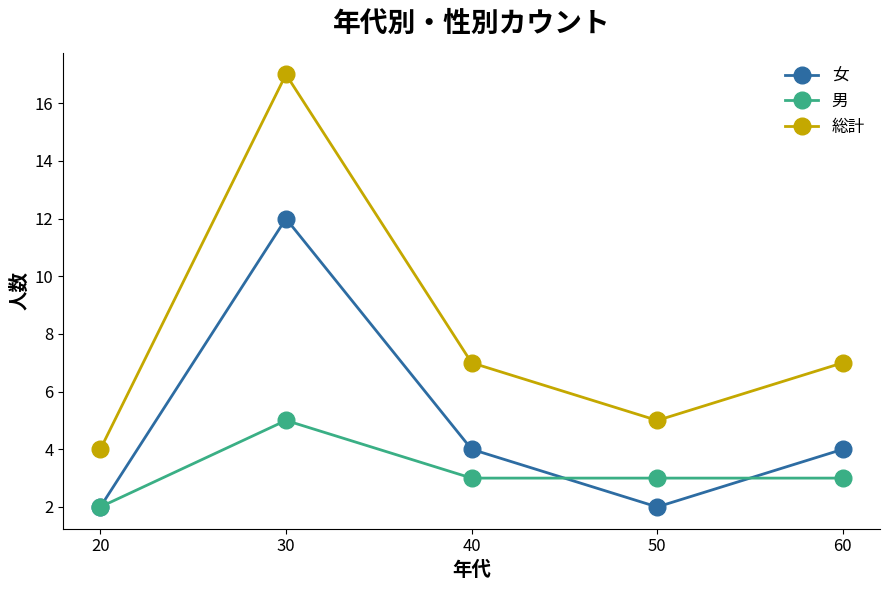

True or false: 総計 and 女 intersect in this chart.

False